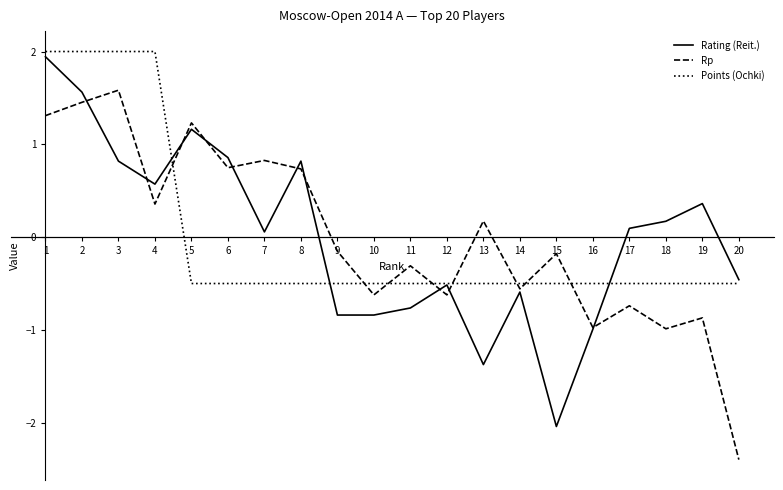

At how many categories does at least one series exceed 0?

12